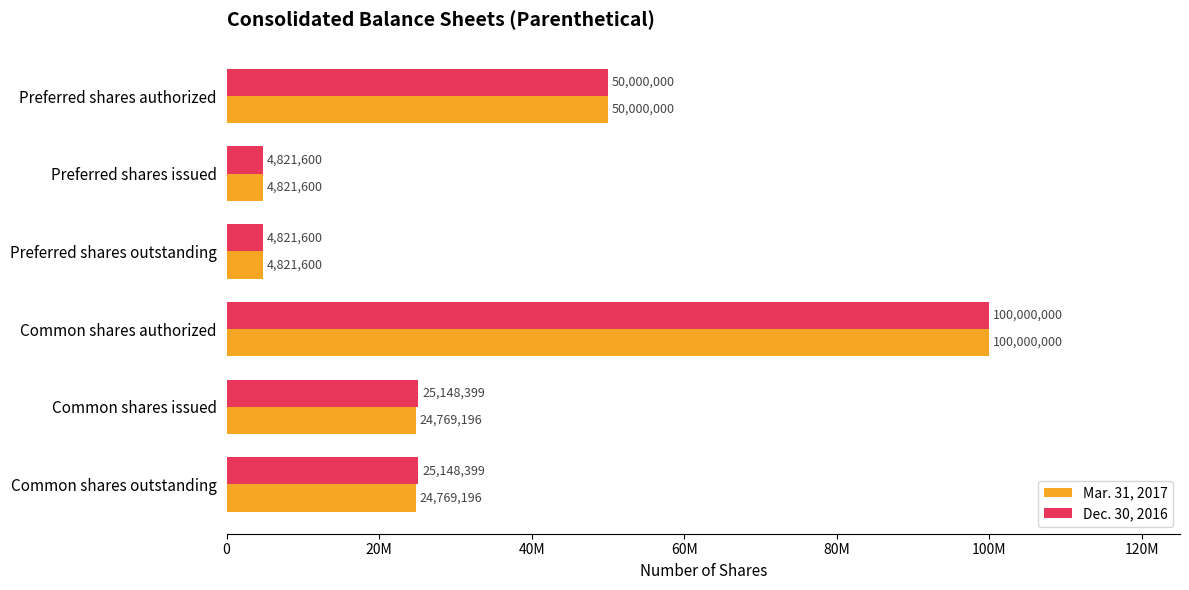

What are all the series names shown in the legend?

Mar. 31, 2017, Dec. 30, 2016